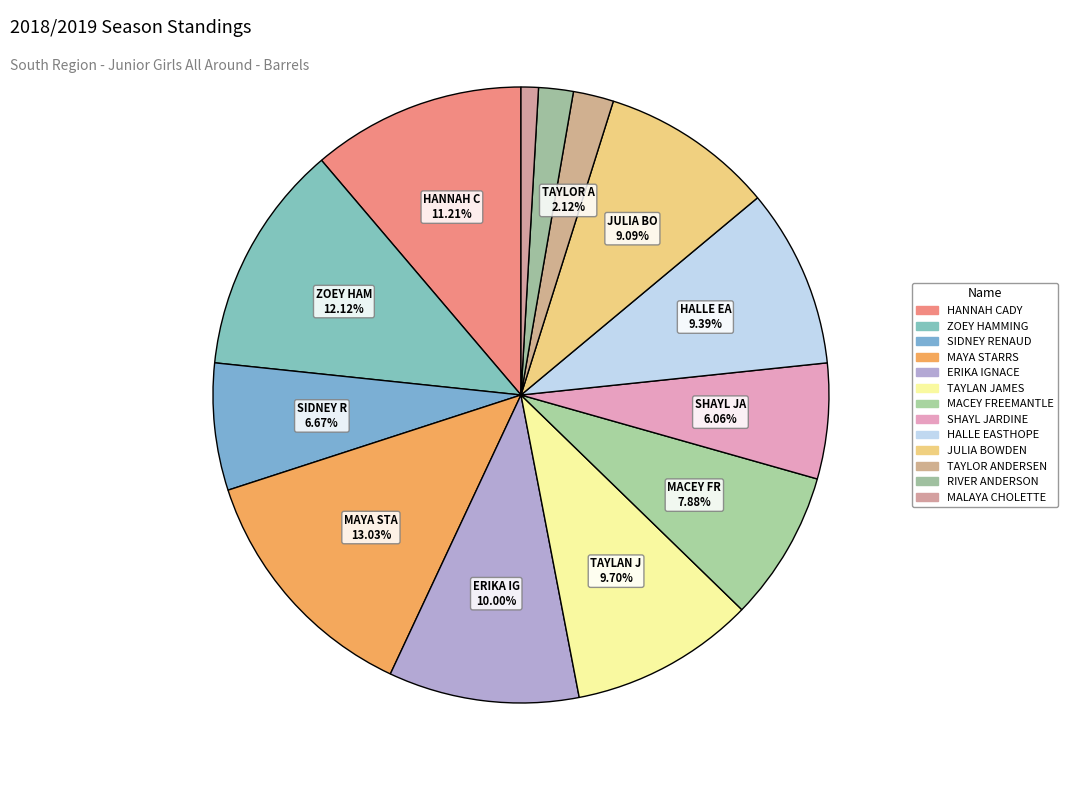

Which slice is the smallest?

MALAYA CHOLETTE